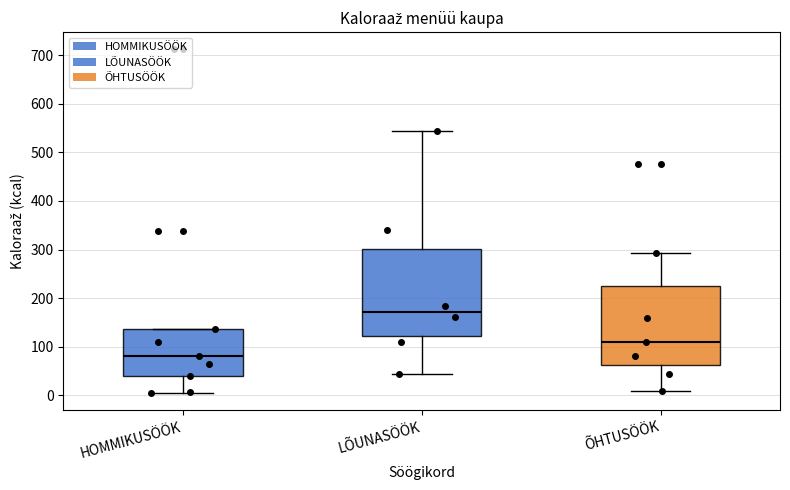

Where does the upper whisker of the box for LÕUNASÖÖK end on the y-axis? The values are not printed on the chart, so give them approximately, as read against the axis.

540